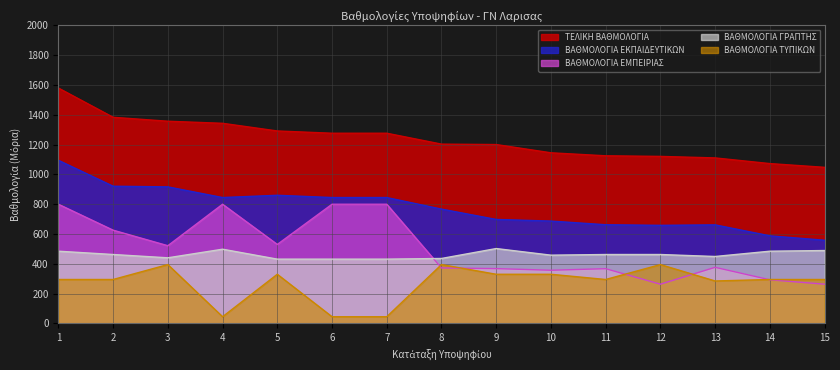

True or false: ΒΑΘΜΟΛΟΓΙΑ ΤΥΠΙΚΩΝ and ΤΕΛΙΚΗ ΒΑΘΜΟΛΟΓΙΑ cross at least once.

False